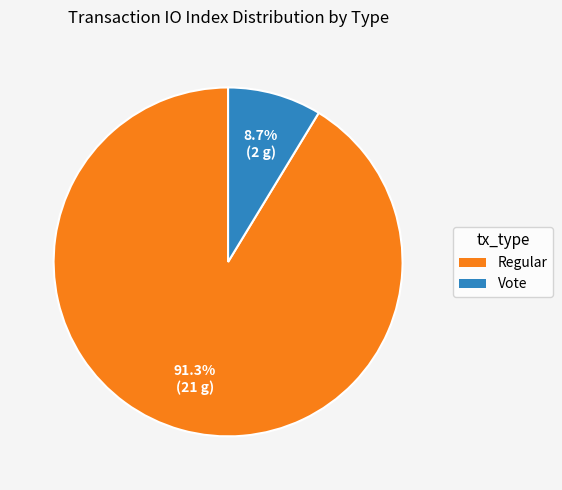

How many segments does this pie chart have?

2